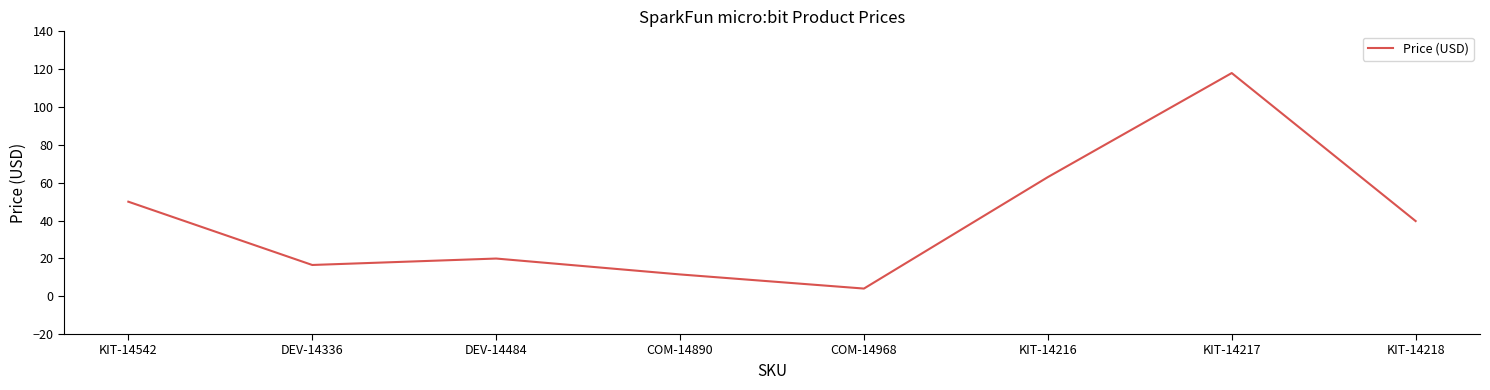

At which label is the value closest to 60?

KIT-14216